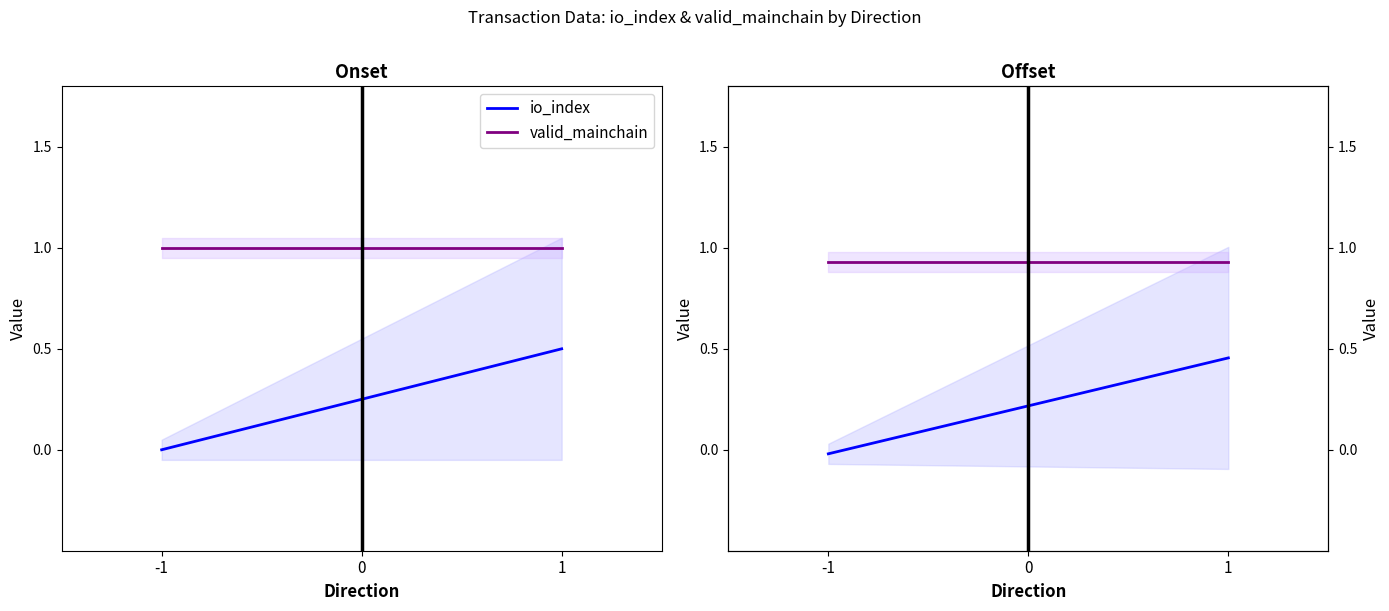

What are all the series names shown in the legend?

io_index, valid_mainchain